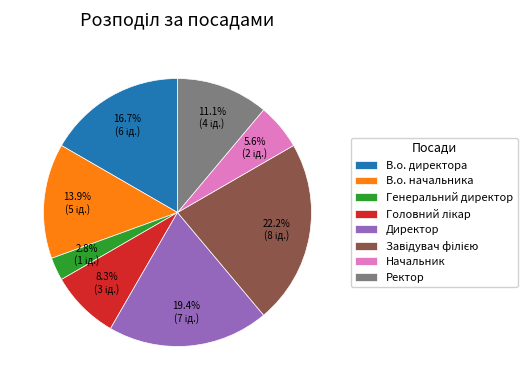

Which category has the smallest portion of the pie?

Генеральний директор